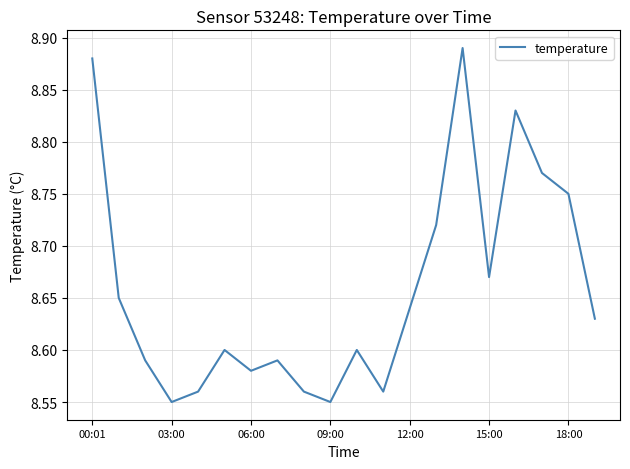

What is the difference between the maximum and minimum values?

0.3